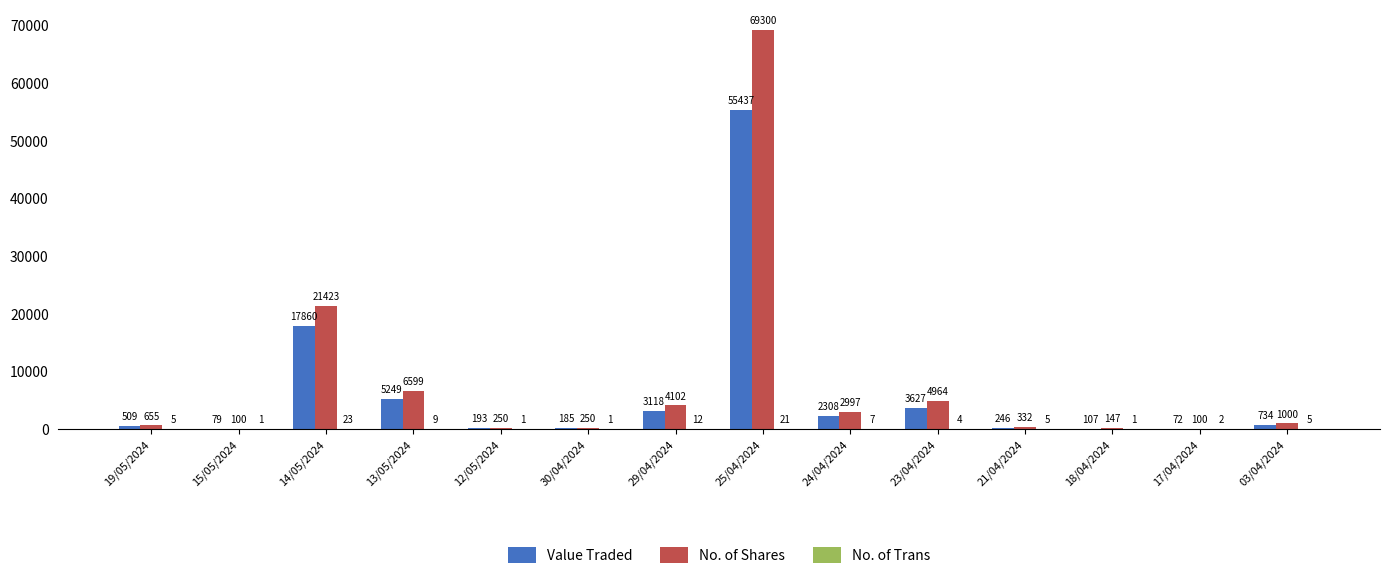

What is the sum of the Value Traded values at 18/04/2024 and 17/04/2024?

179